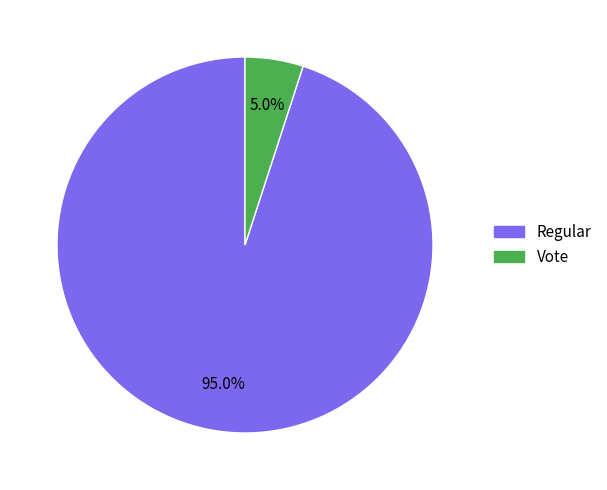

Count the number of slices in the pie.

2